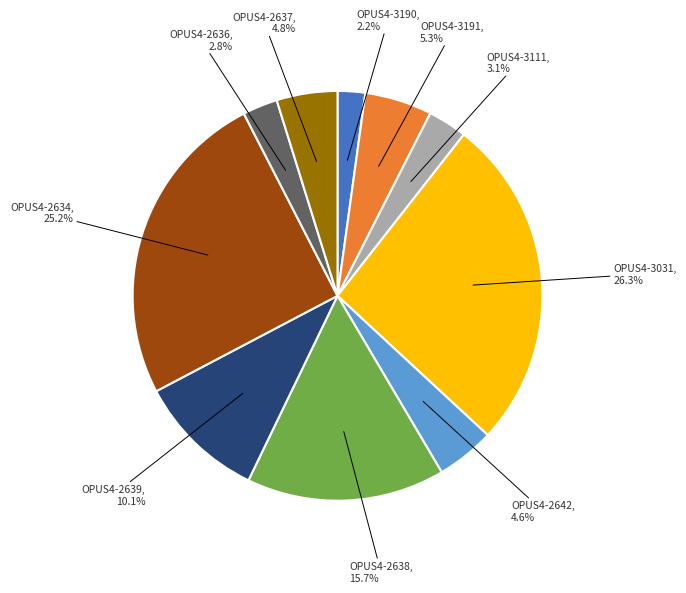

Does any single category account for the majority?

No